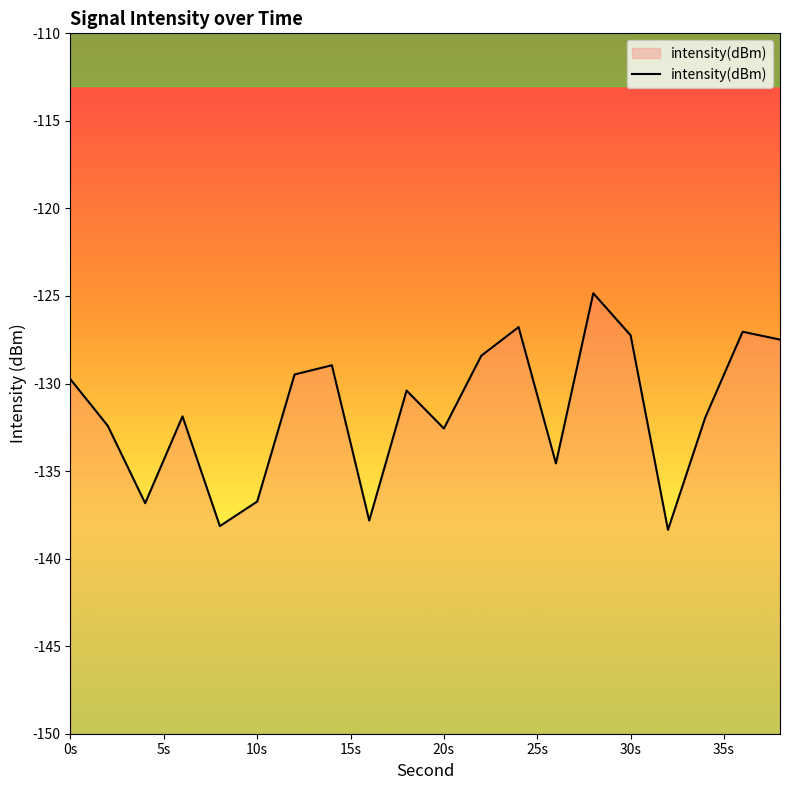

How many data points does each series have?

20